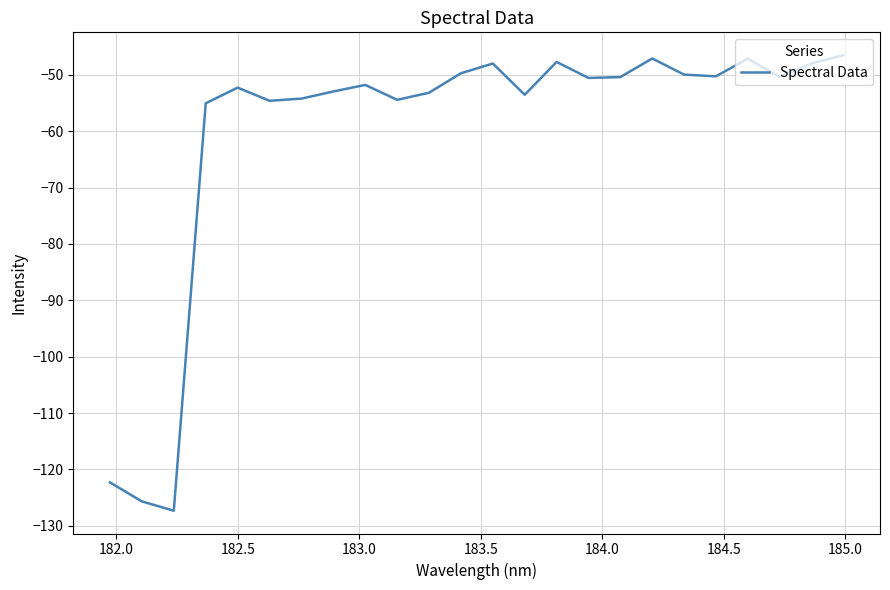

What is the difference between the maximum and minimum values?

80.8